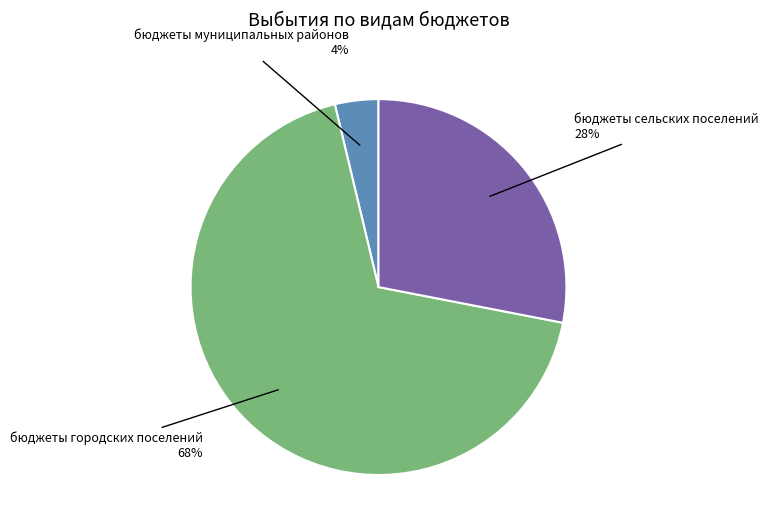

To the nearest percent, what is the difference between the largest and smallest slice percentages?

64%